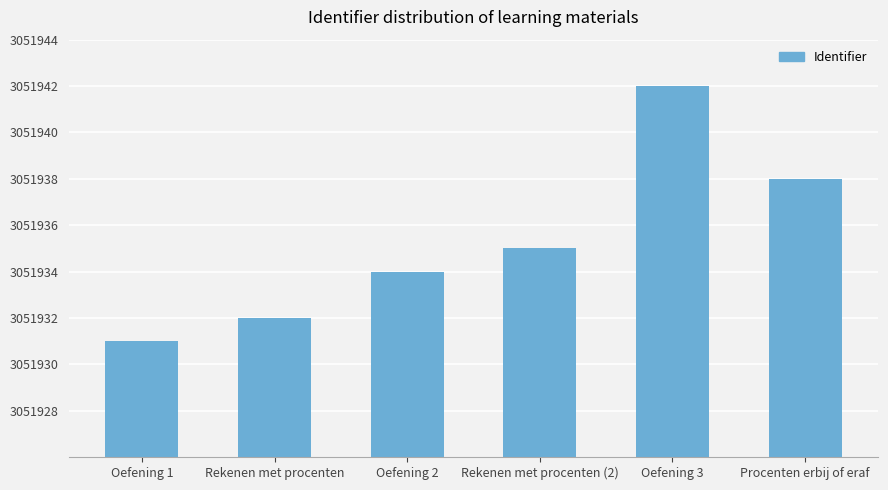

Reading left to right, what are all the values shown in this chart?

3051931	3051932	3051934	3051935	3051942	3051938